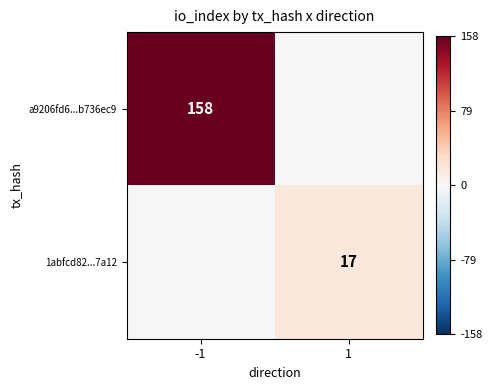

The a9206fd6...b736ec9 series shows 158 at -1. True or false?

True